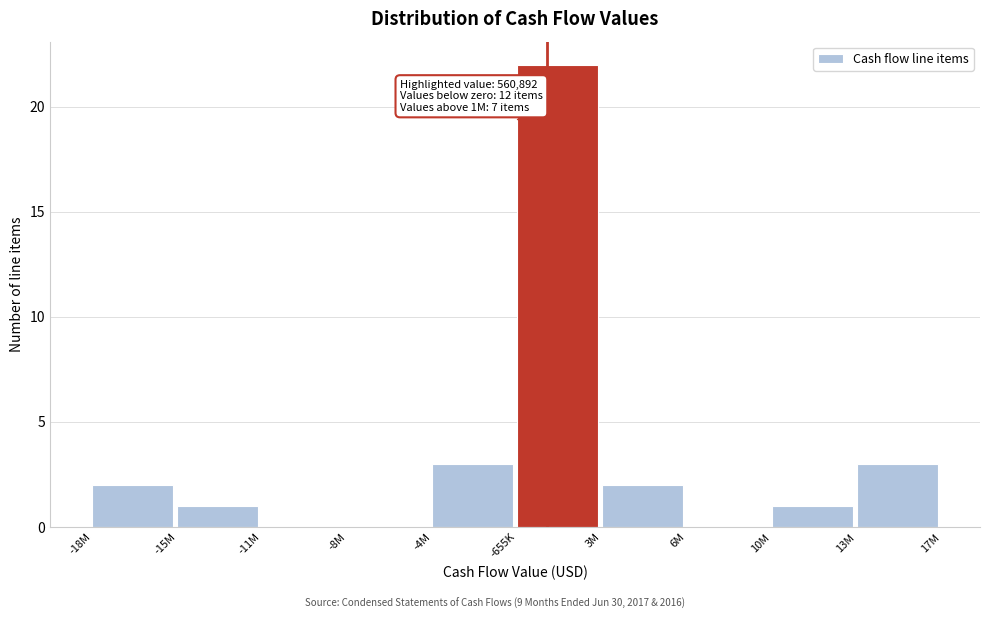

Reading right to left, what are all the values shown in this chart?

13M=3	10M=1	6M=0	3M=2	-655K=22	-4M=3	-8M=0	-11M=0	-15M=1	-18M=2